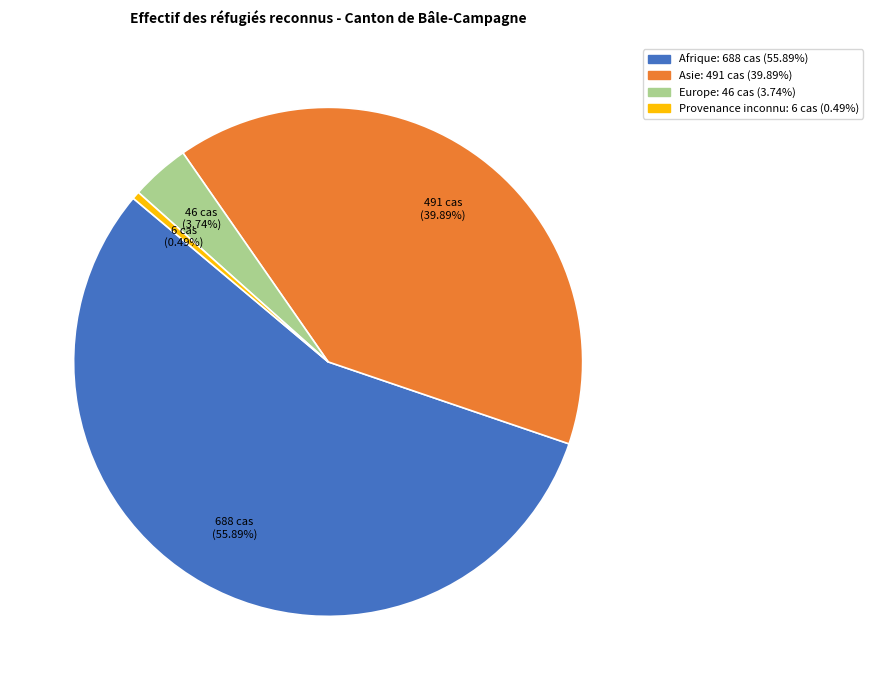

What is the majority slice?

Afrique